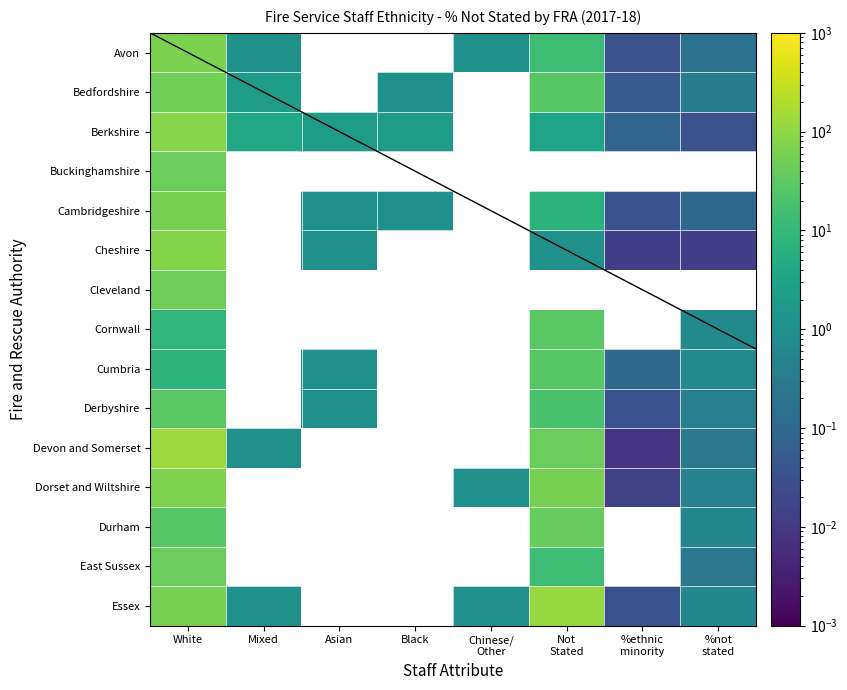

Rank the series by their maximum value, from highest to lowest.

Devon and Somerset, Essex, Berkshire, Cheshire, Dorset and Wiltshire, Avon, Cambridgeshire, Bedfordshire, Cleveland, Buckinghamshire, East Sussex, Durham, Cornwall, Derbyshire, Cumbria